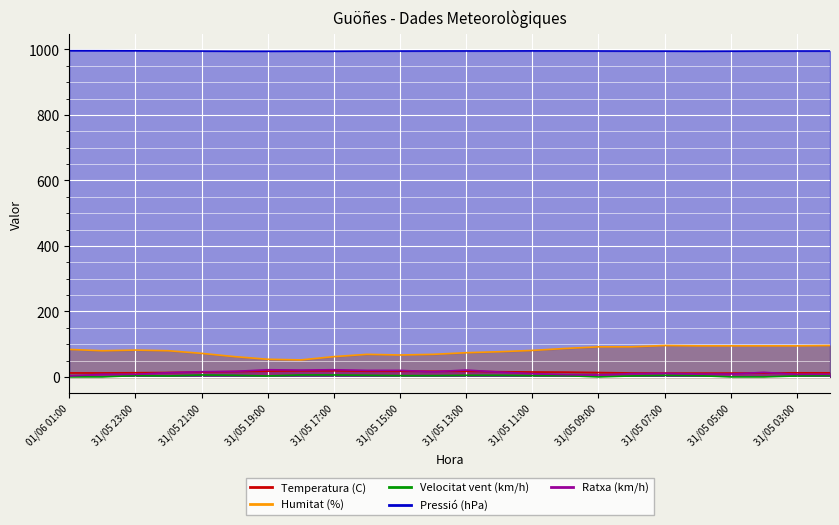

In Pressió (hPa), how many points are higher than both neighbors (excluding endpoints)?

2